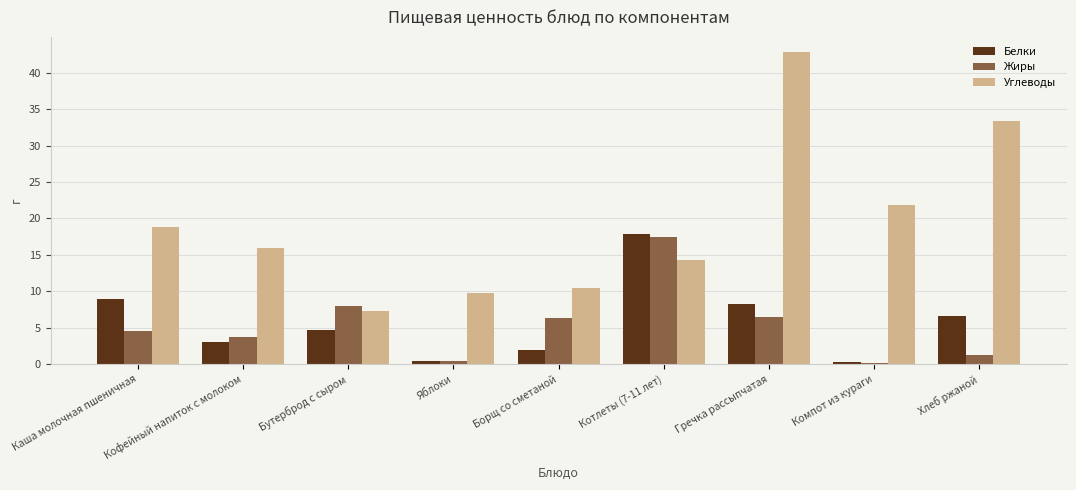

At which label is Белки closest to 9?

Каша молочная пшеничная